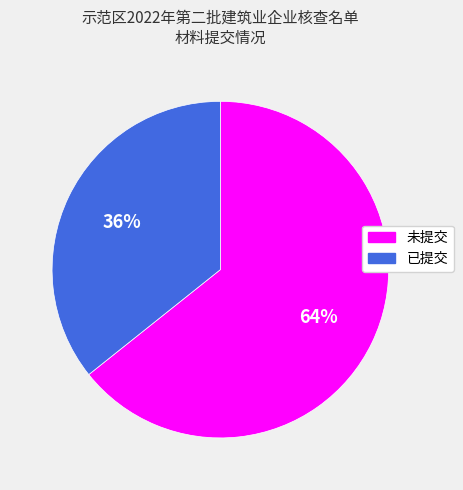

The 未提交 slice represents 64% of the pie. True or false?

True